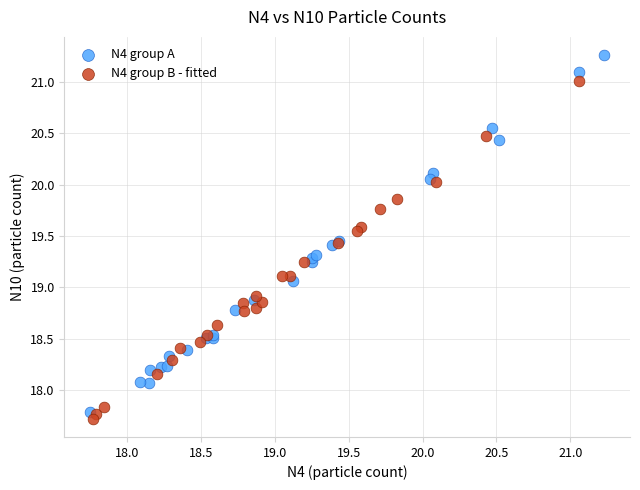

Which series has the largest Y range (max minus min)?

N4 group A